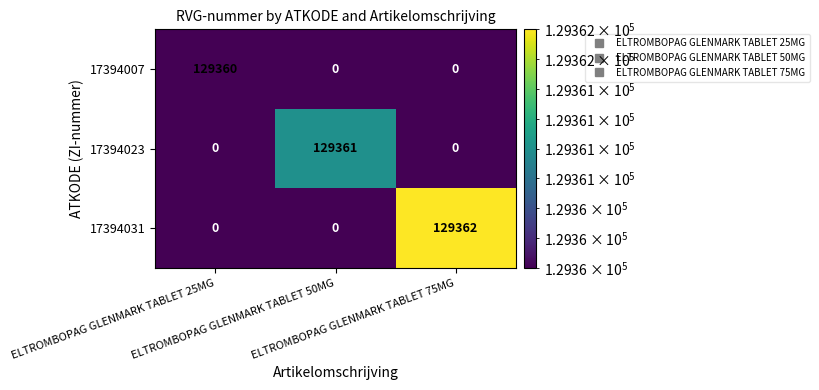

Rank the series by their maximum value, from lowest to highest.

17394007, 17394023, 17394031